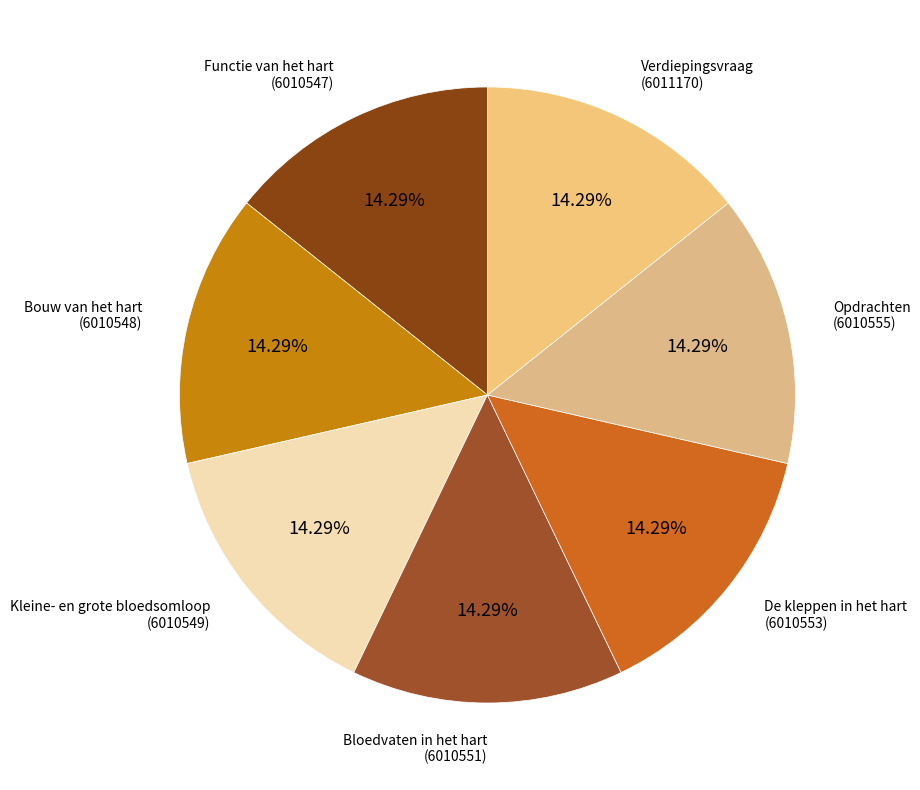

Count the number of slices in the pie.

7